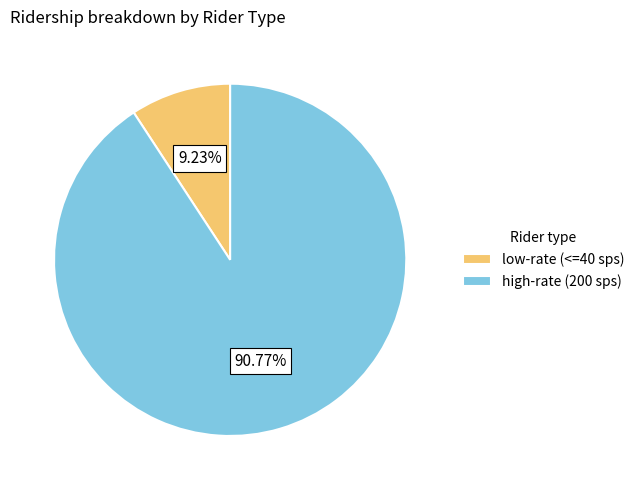

Which category has the smallest portion of the pie?

low-rate (<=40 sps)